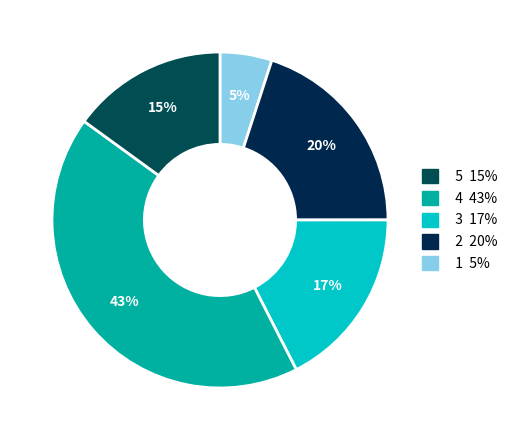

How many segments does this pie chart have?

5